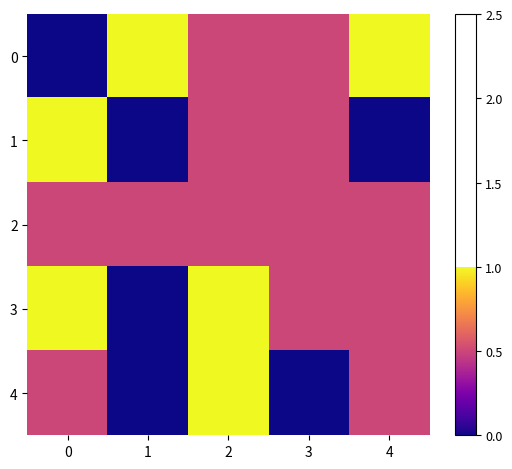

At how many categories does at least one series exceed 0?

5